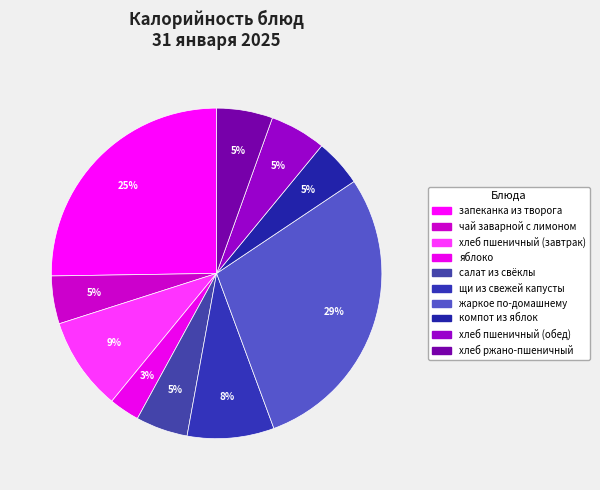

What is the largest slice in the pie chart?

жаркое по-домашнему